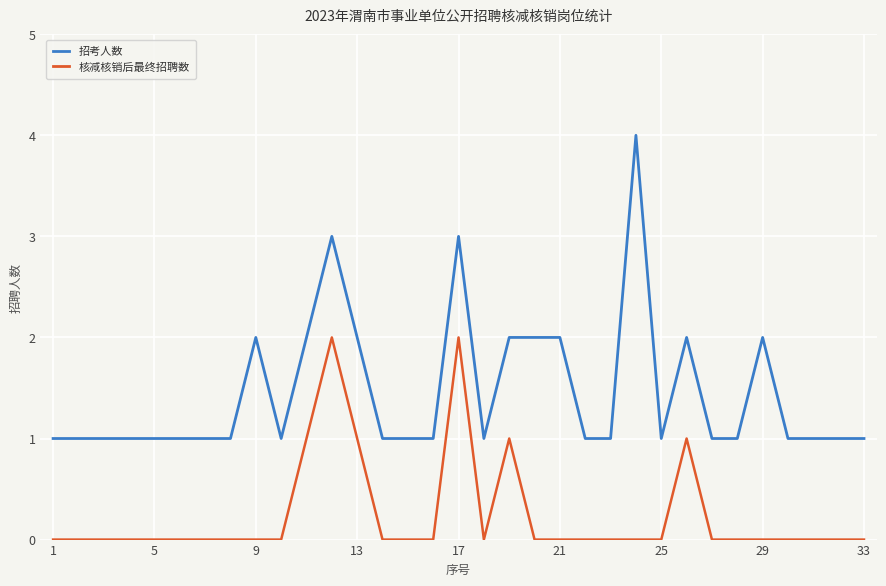

List the series in order of their peak value, highest first.

招考人数, 核减核销后最终招聘数